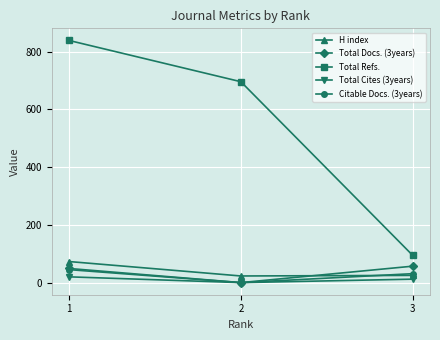

True or false: Citable Docs. (3years) has a value of 45 at 1.

True